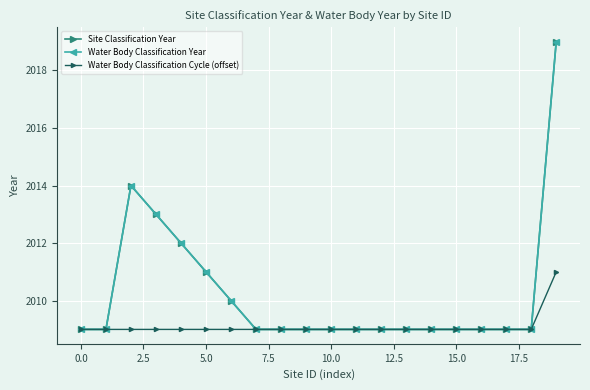

At which category is the sum across all series the highest?

19